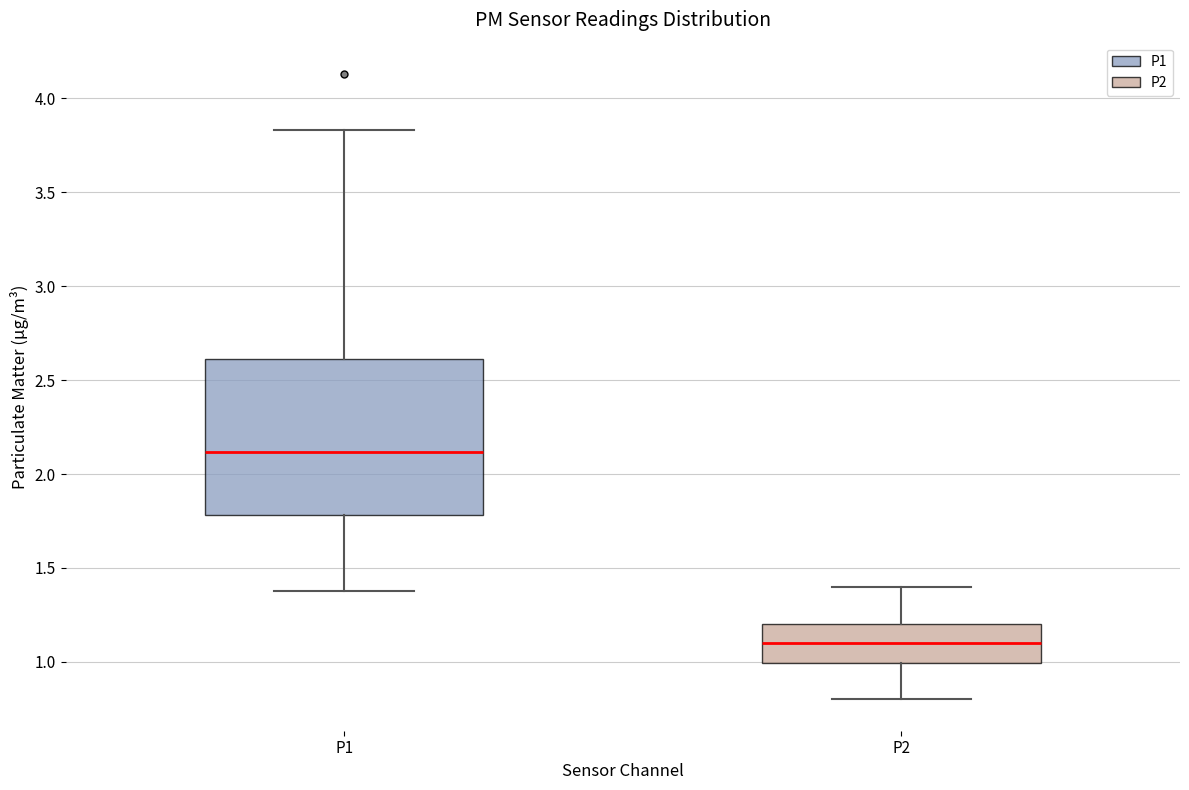

Where does the lower whisker of the box for P2 end on the y-axis? The values are not printed on the chart, so give them approximately, as read against the axis.

0.80